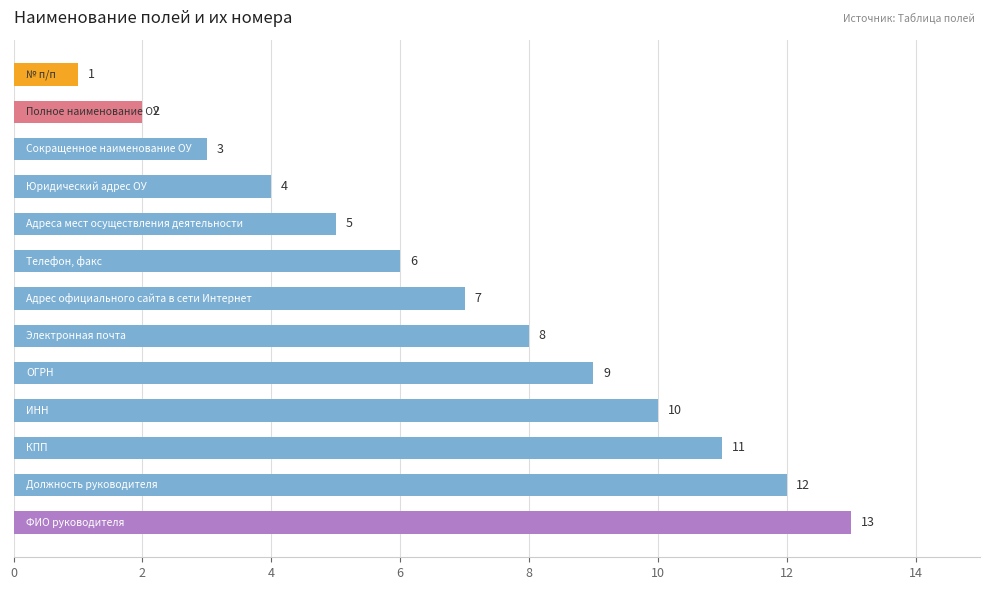

What is the difference between the second highest and second lowest values?

10